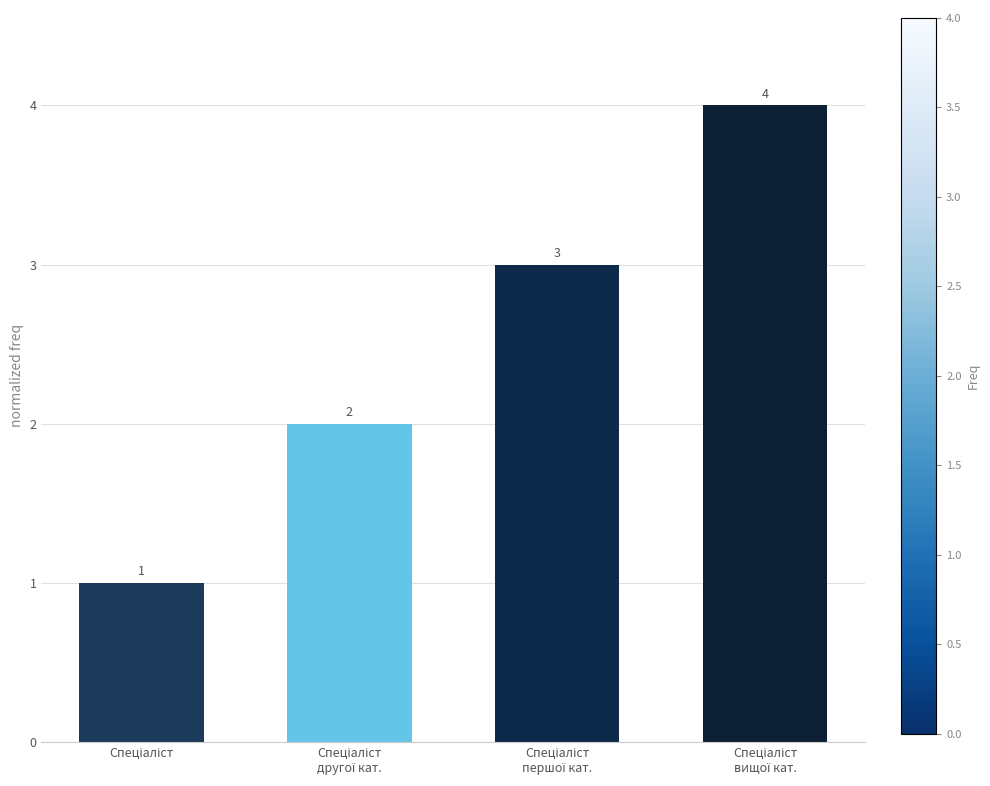

What is the value of the 2nd bar from the left?

2